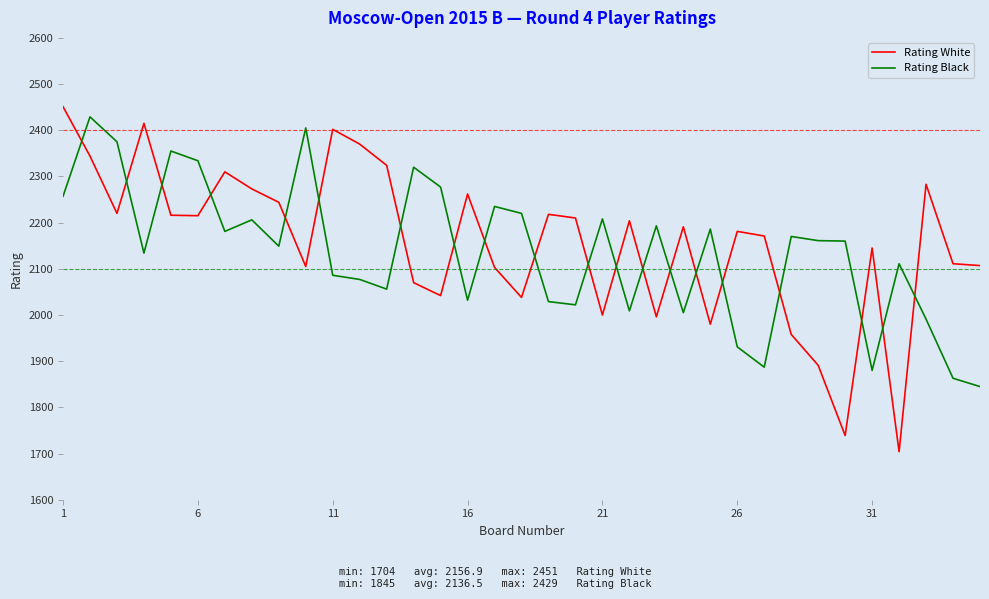

True or false: Rating White has more than 0 interior local peaks.

True